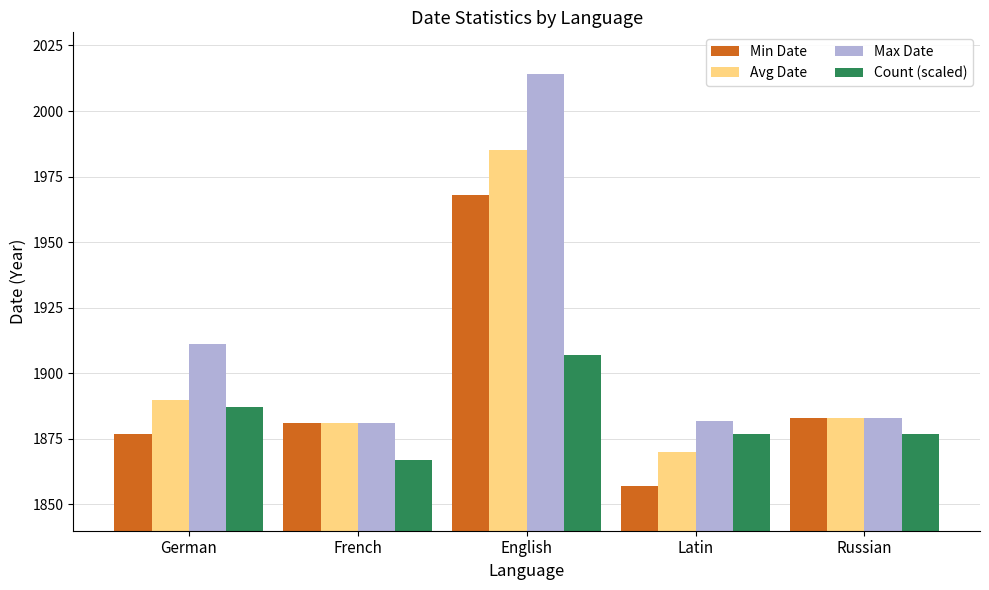

Reading right to left, list all the values displayed in this chart.

Min Date: Russian=1883	Latin=1857	English=1968	French=1881	German=1877
Avg Date: Russian=1883	Latin=1870	English=1985	French=1881	German=1890
Max Date: Russian=1883	Latin=1882	English=2014	French=1881	German=1911
Count (scaled): Russian=1877	Latin=1877	English=1907	French=1867	German=1887